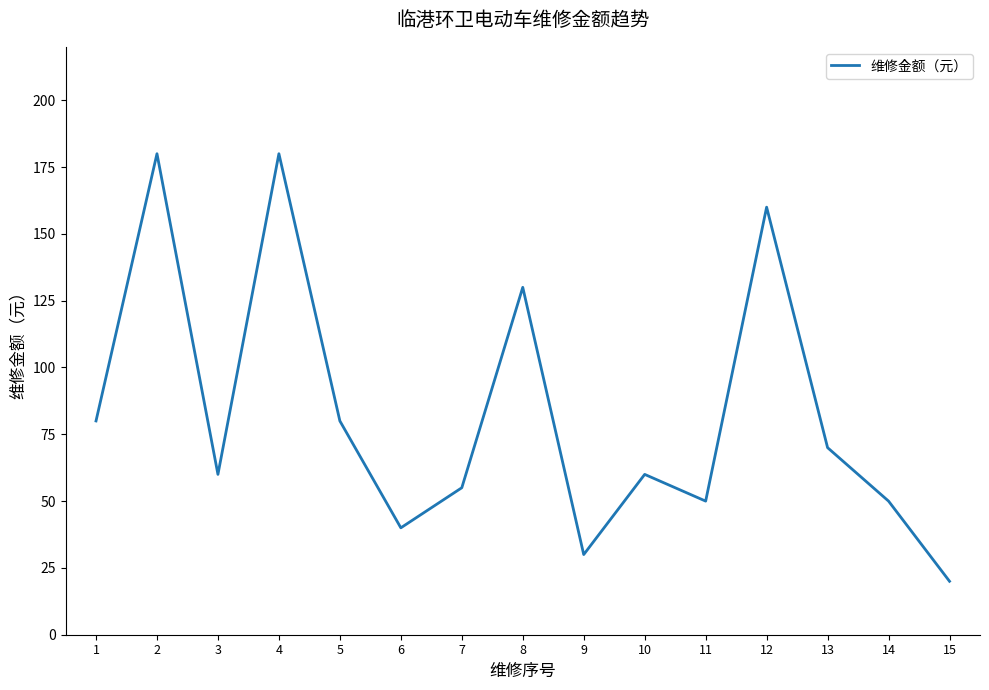

What is the sum of the values at 14 and 12?

210